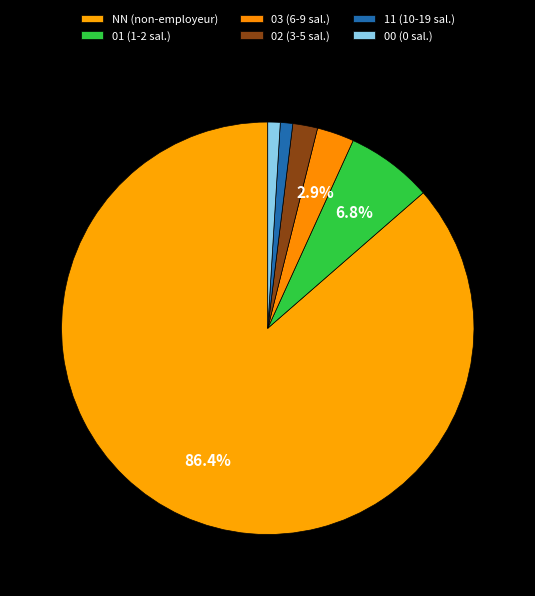

What is the change in value from 01 to 03?

-4